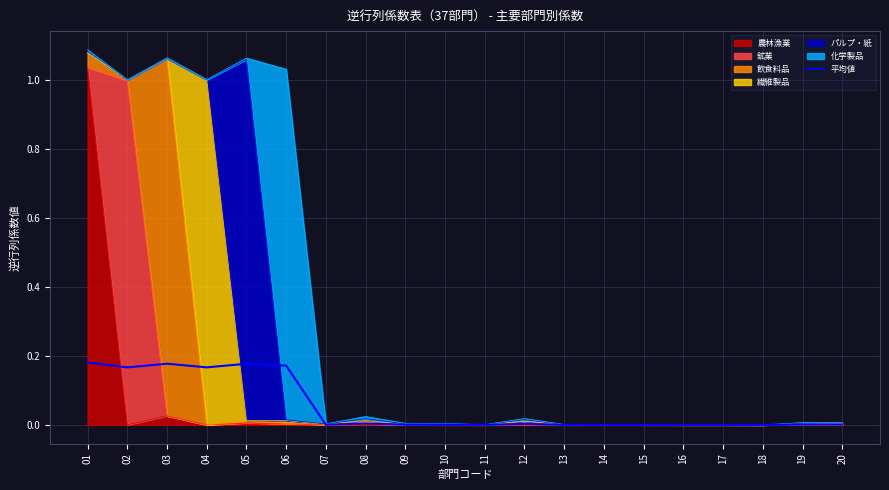

True or false: the data shows 0.0 at 20.

False